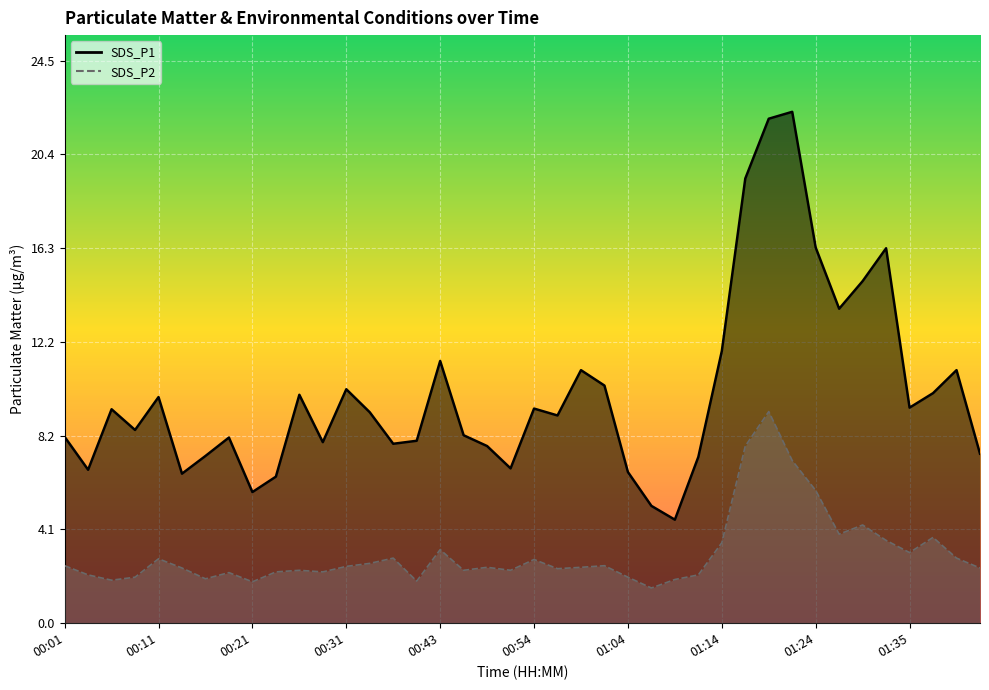

At 01:04, list the series in order from largest to smallest.

SDS_P1 (line), SDS_P2 (line)